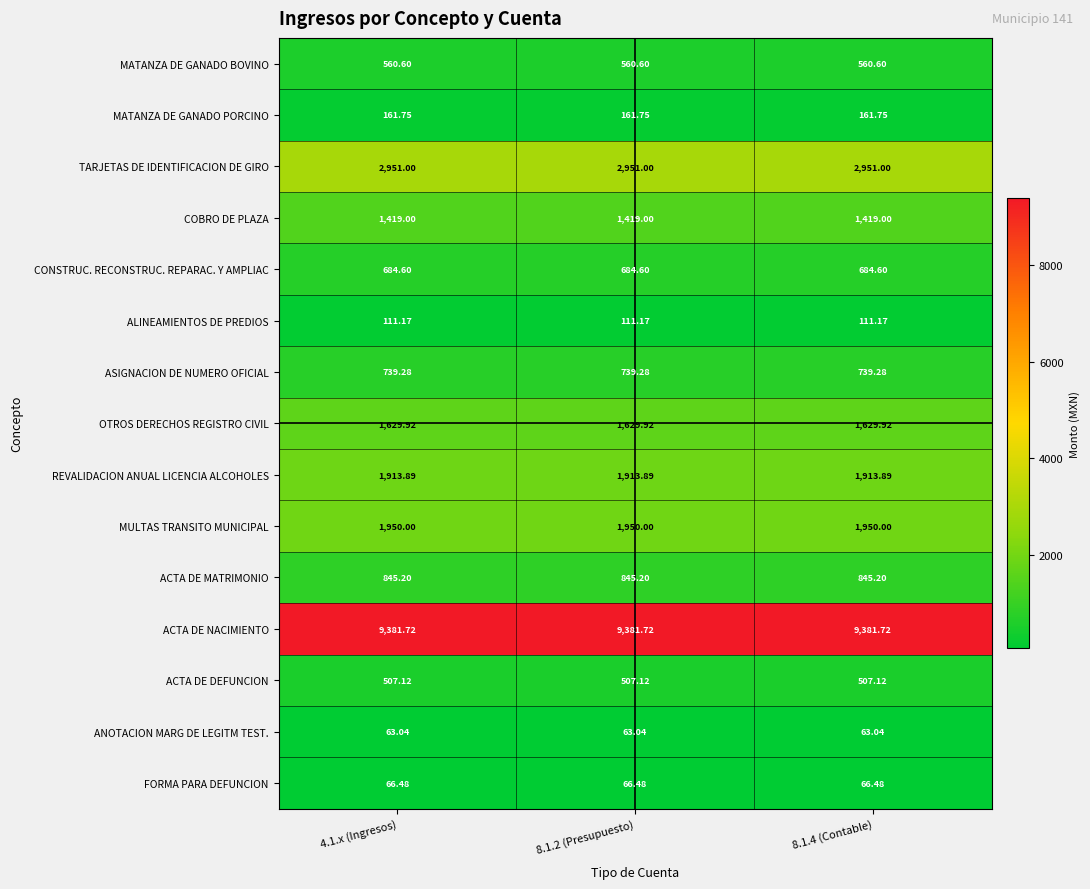

Rank the series at 8.1.2 (Presupuesto) from lowest to highest value.

ANOTACION MARG DE LEGITM TEST., FORMA PARA DEFUNCION, ALINEAMIENTOS DE PREDIOS, MATANZA DE GANADO PORCINO, ACTA DE DEFUNCION, MATANZA DE GANADO BOVINO, CONSTRUC. RECONSTRUC. REPARAC. Y AMPLIAC, ASIGNACION DE NUMERO OFICIAL, ACTA DE MATRIMONIO, COBRO DE PLAZA, OTROS DERECHOS REGISTRO CIVIL, REVALIDACION ANUAL LICENCIA ALCOHOLES, MULTAS TRANSITO MUNICIPAL, TARJETAS DE IDENTIFICACION DE GIRO, ACTA DE NACIMIENTO